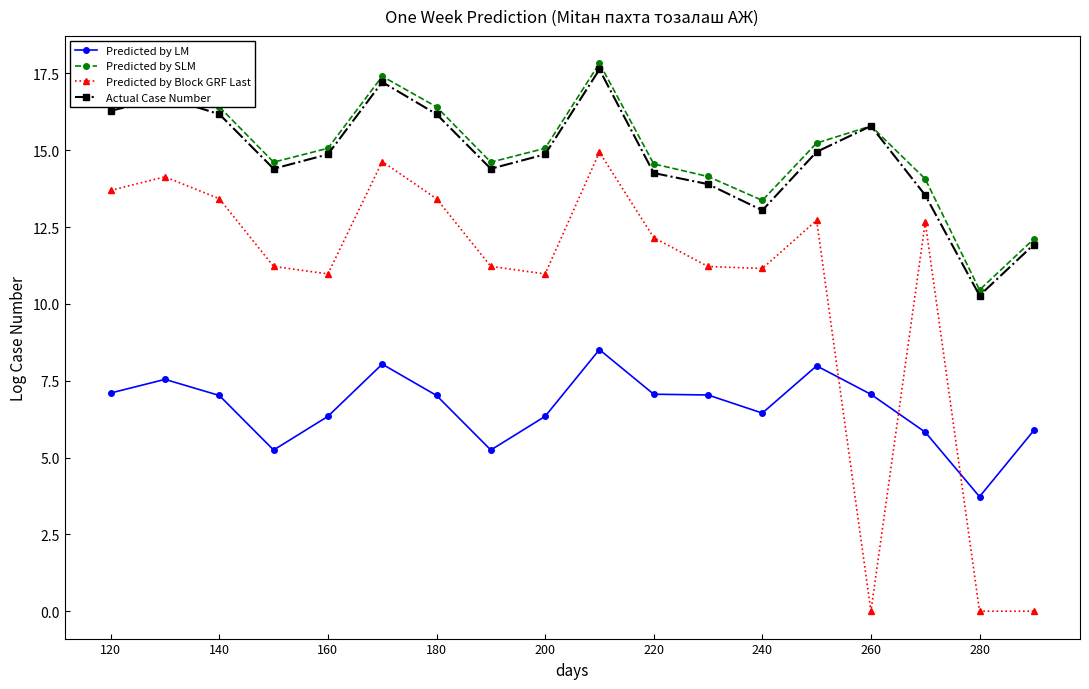

What is the minimum value for Predicted by SLM?

10.5